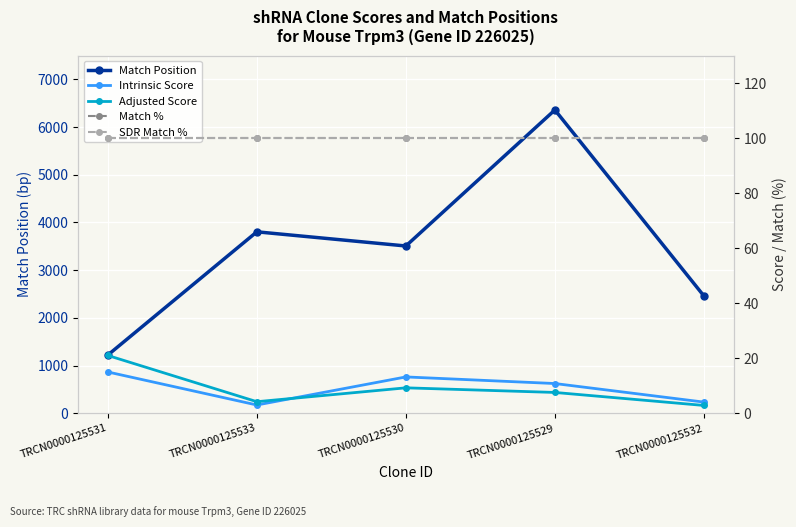

What position from the left is TRCN0000125530?

3